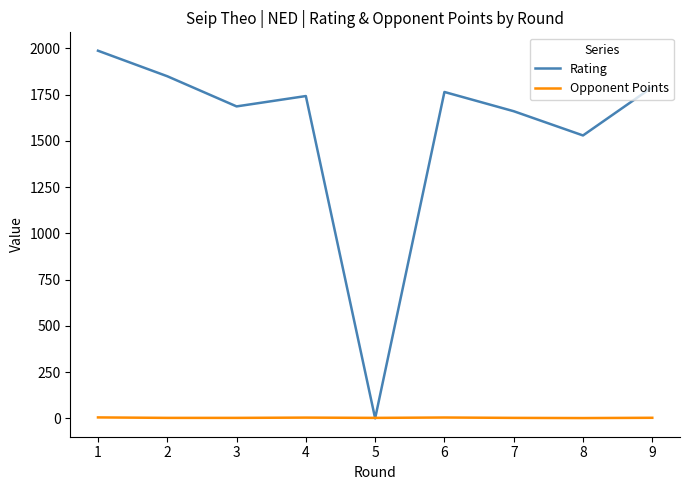

Rank the series by their maximum value, from lowest to highest.

Opponent Points, Rating